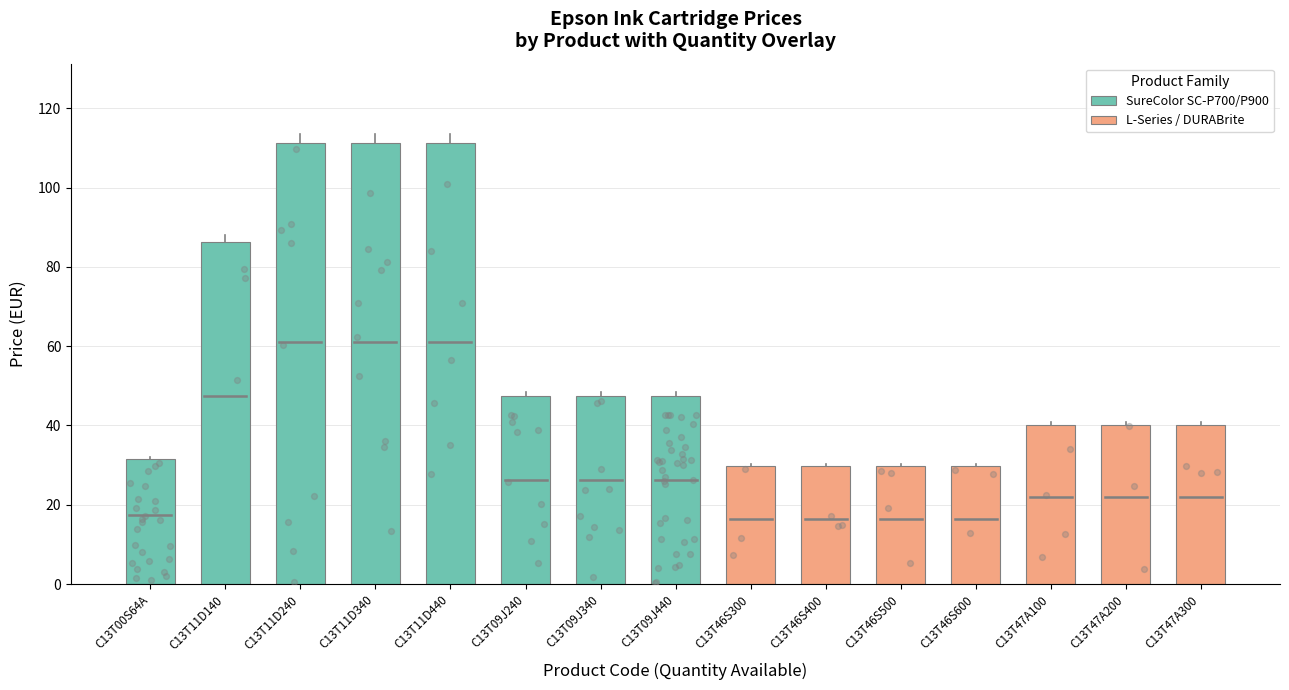

At which category is the sum across all series the highest?

C13T11D340